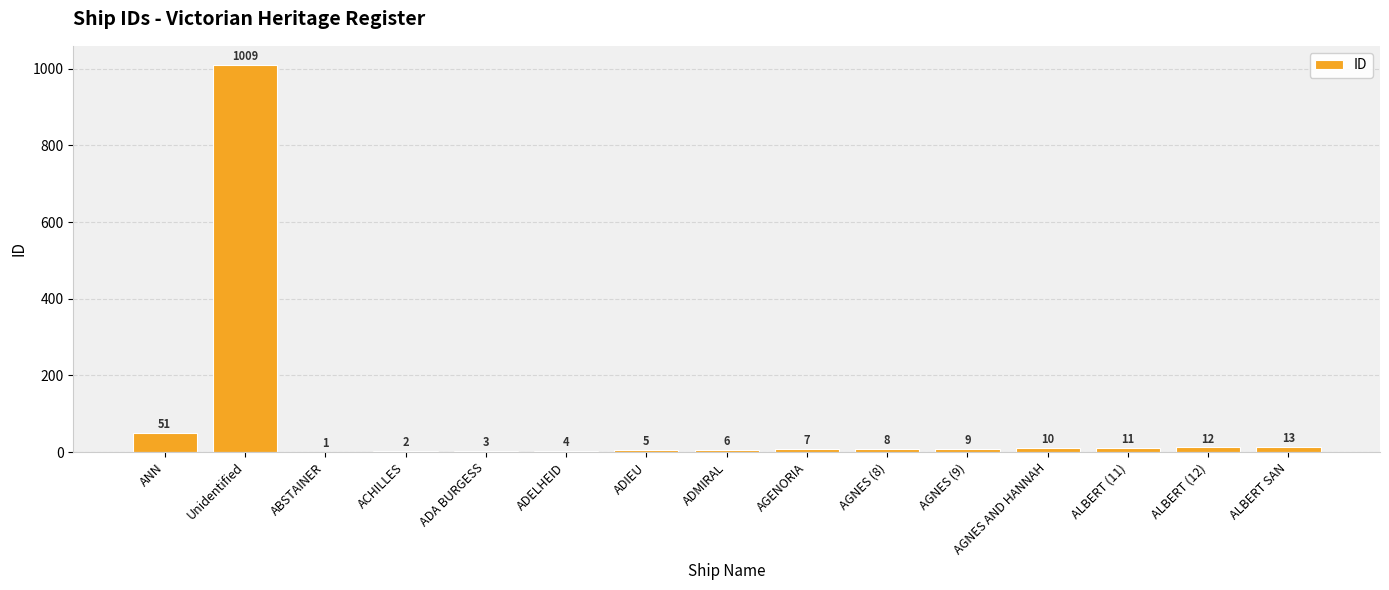

At which category does the chart reach its peak across all series?

Unidentified